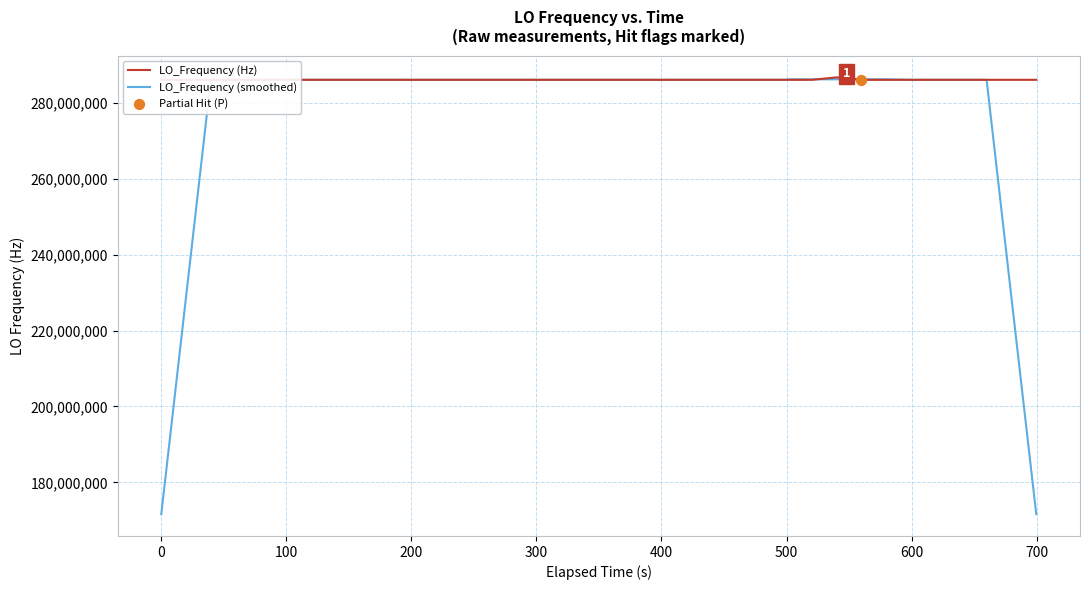

Which series has the widest spread of values?

LO_Frequency (smoothed)